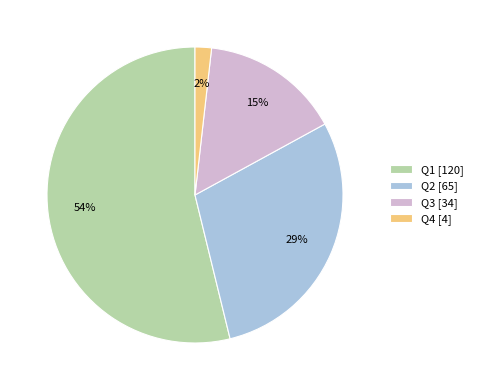

Between Q3 [34] and Q2 [65], which is larger?

Q2 [65]